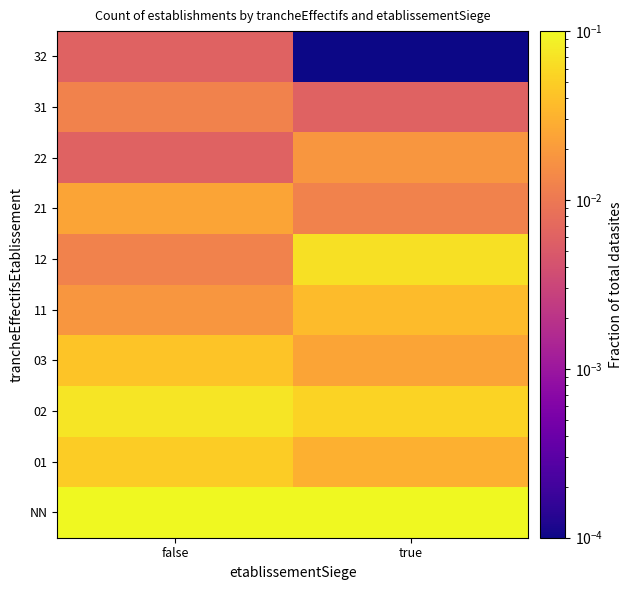

At how many categories does at least one series exceed 0?

2